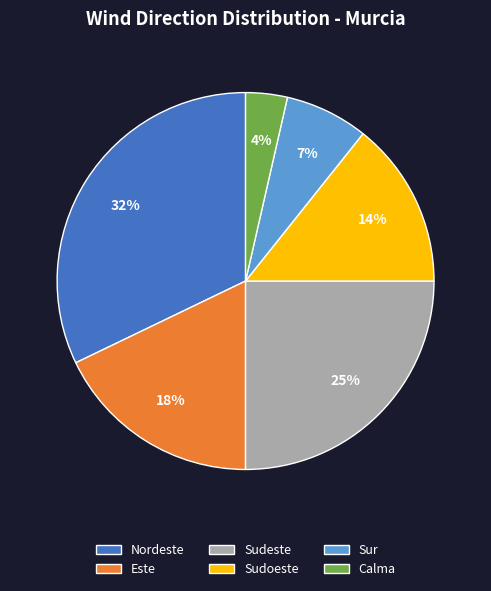

Count the number of slices in the pie.

6